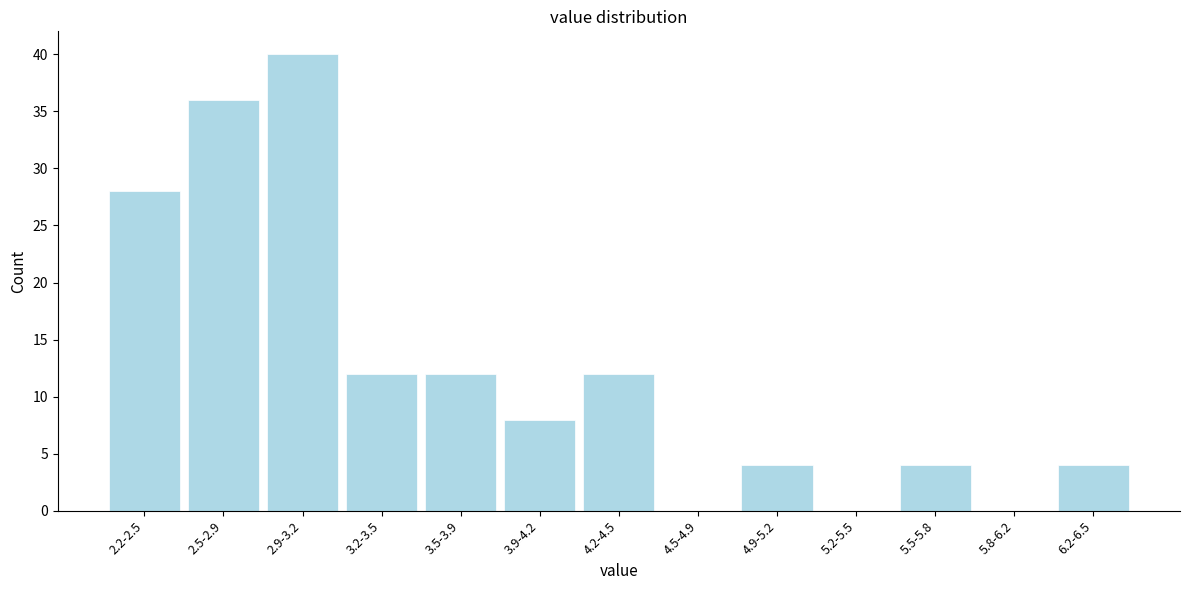

Reading left to right, extract all data points from this chart.

2.2-2.5=28	2.5-2.9=36	2.9-3.2=40	3.2-3.5=12	3.5-3.9=12	3.9-4.2=8	4.2-4.5=12	4.5-4.9=0	4.9-5.2=4	5.2-5.5=0	5.5-5.8=4	5.8-6.2=0	6.2-6.5=4